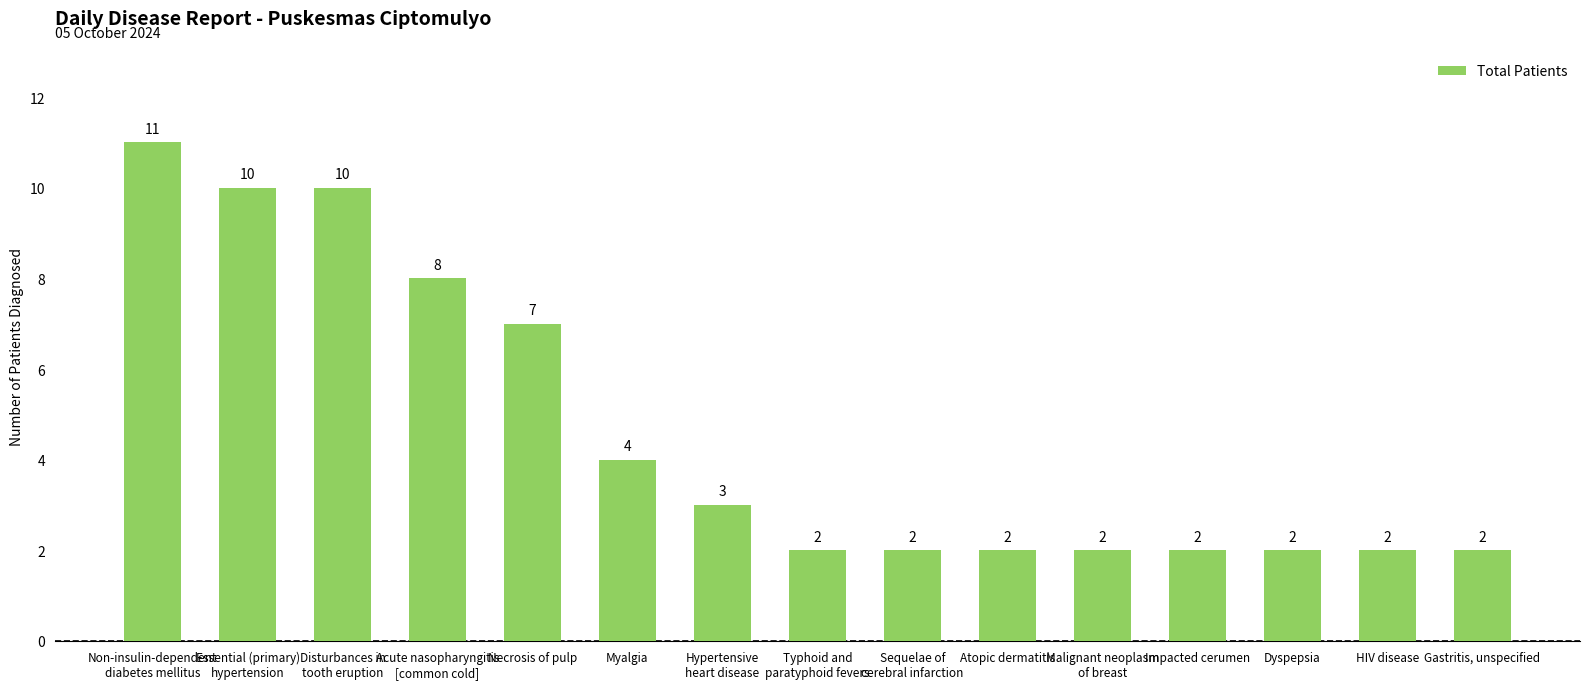

True or false: the data shows 16 at Non-insulin-dependent
diabetes mellitus.

False